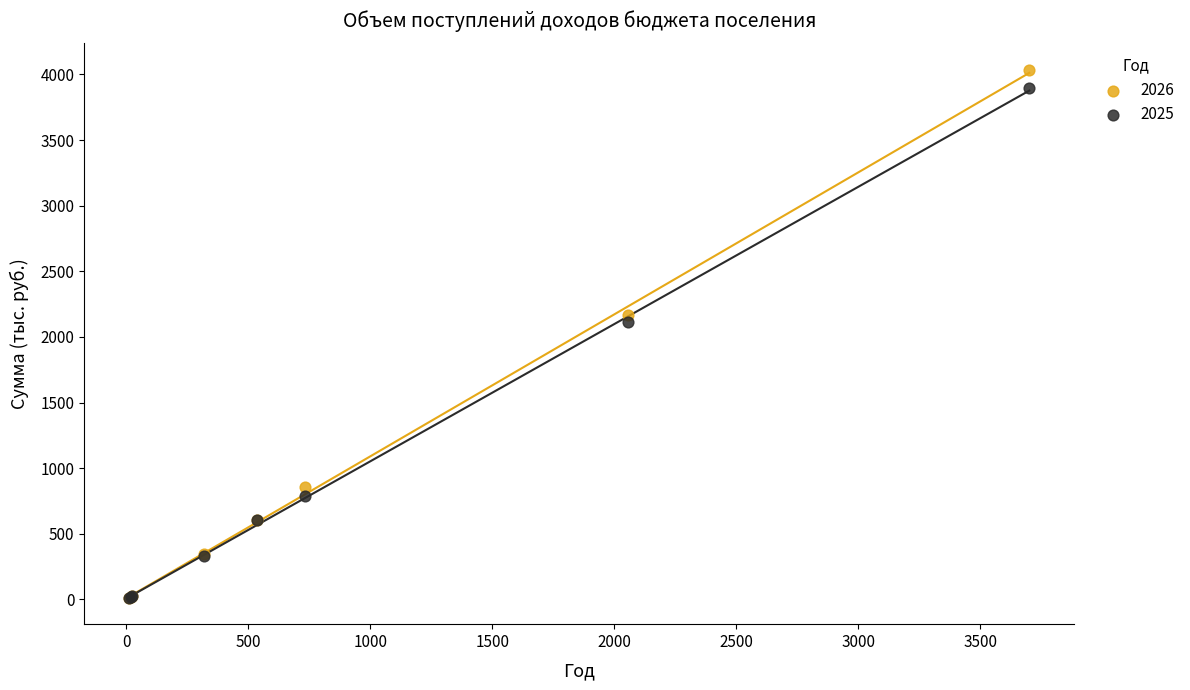

In the 2026 series, what Y value is closest to 2023?

2168.0